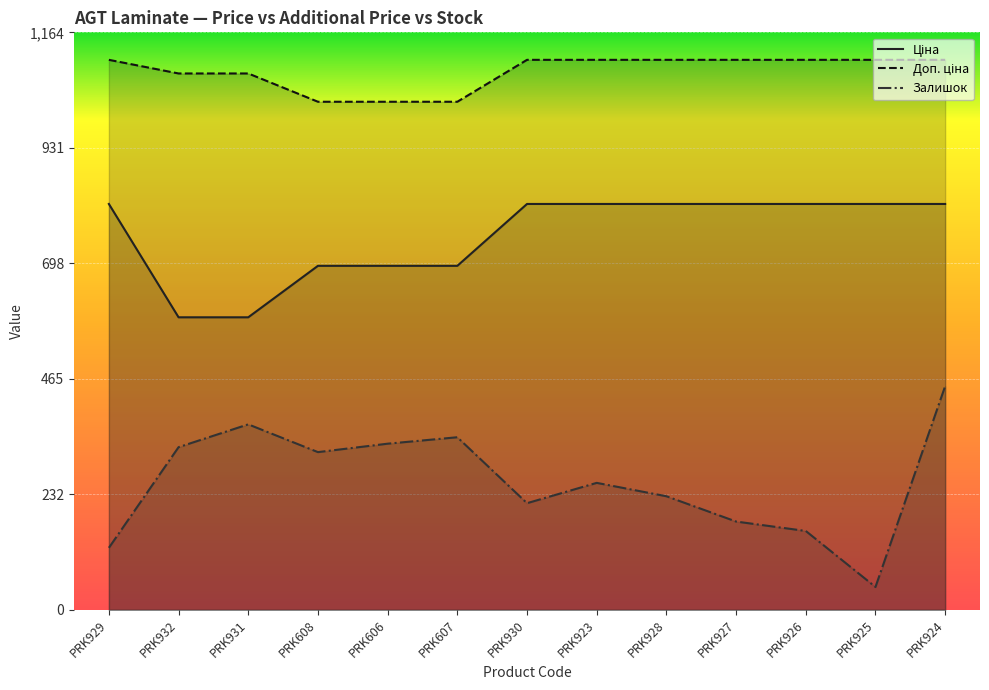

True or false: Доп. ціна has more than 2 points higher than both neighbors.

False